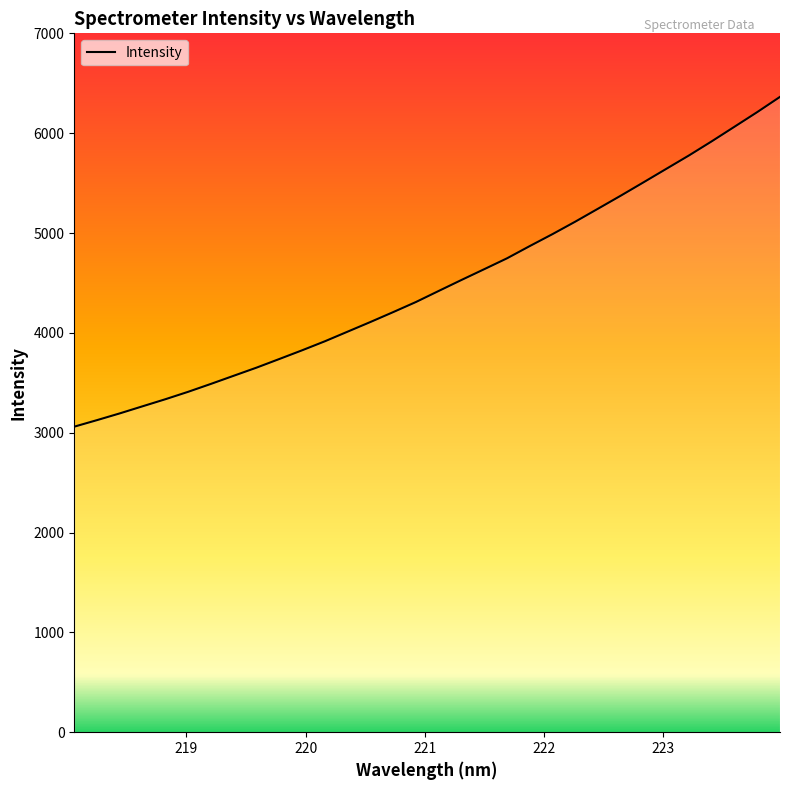

What is the smallest value displayed?

3060.8